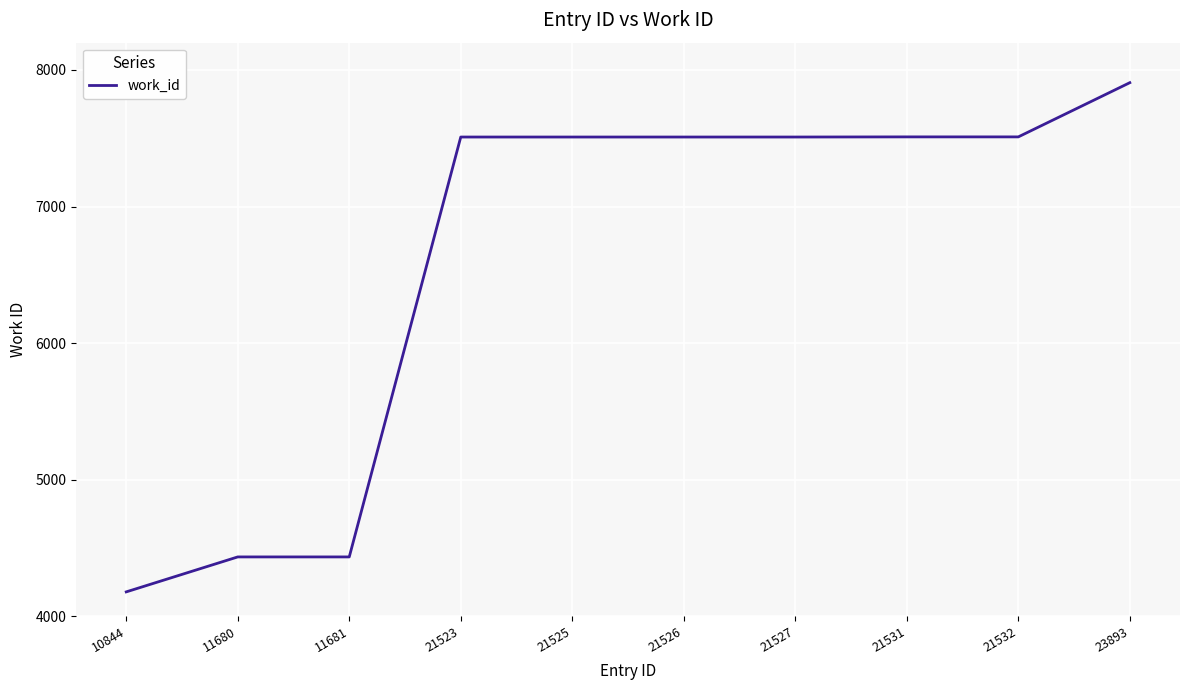

Read the value at 11681, to the nearest 50.

4450